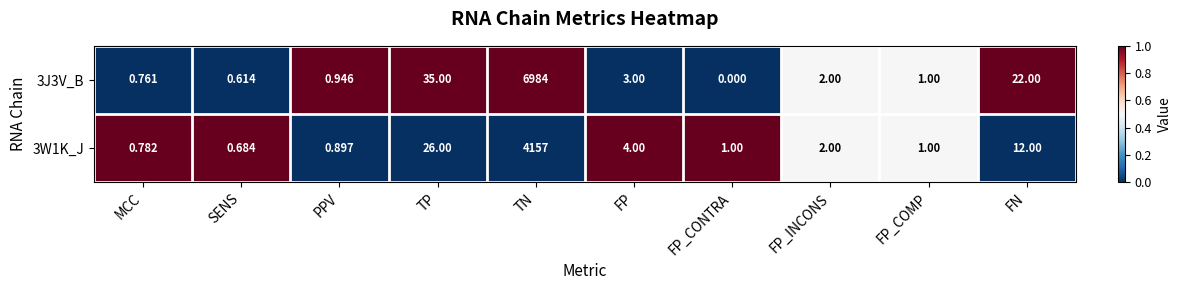

Which series has the widest spread of values?

3J3V_B